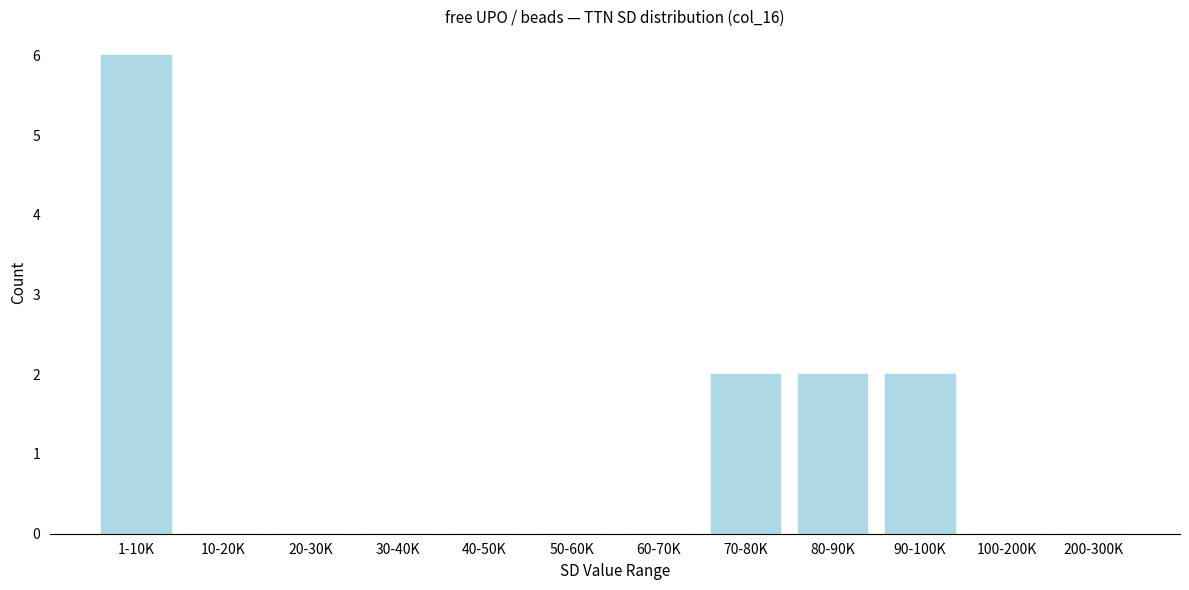

Reading left to right, transcribe all the data shown in this chart.

1-10K=6	10-20K=0	20-30K=0	30-40K=0	40-50K=0	50-60K=0	60-70K=0	70-80K=2	80-90K=2	90-100K=2	100-200K=0	200-300K=0